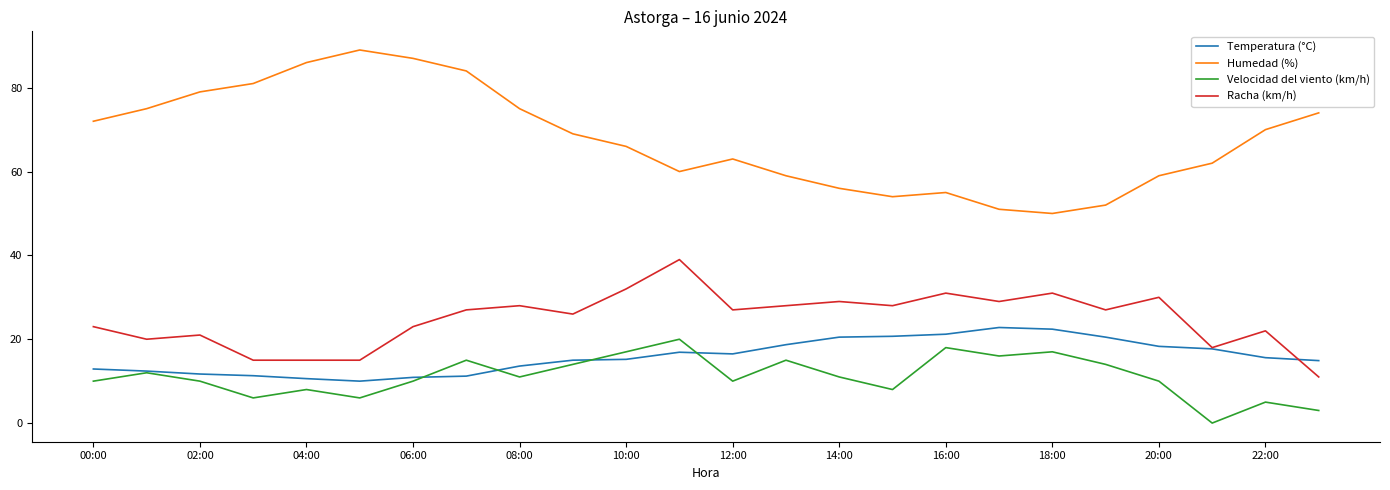

True or false: Humedad (%) and Racha (km/h) cross at least once.

False